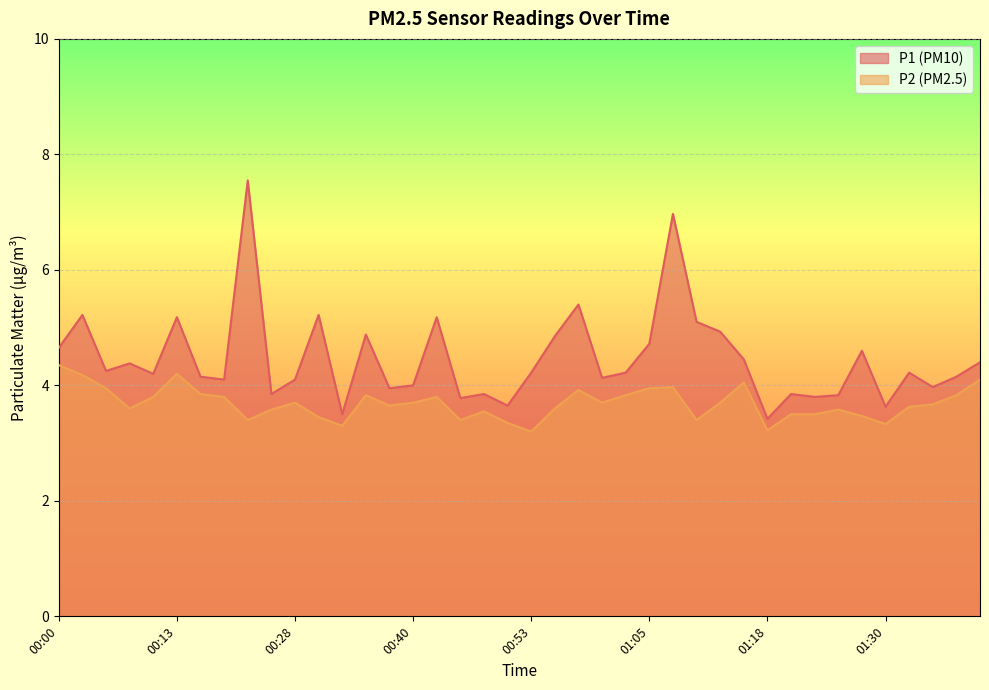

Reading left to right, what are all the values shown in this chart?

P1: 00:00=4.7	00:03=5.2	00:05=4.2	00:08=4.4	00:10=4.2	00:13=5.2	00:15=4.2	00:18=4.1	00:23=7.5	00:25=3.9	00:28=4.1	00:30=5.2	00:33=3.5	00:35=4.9	00:38=4.0	00:40=4.0	00:43=5.2	00:45=3.8	00:48=3.9	00:50=3.6	00:53=4.2	00:55=4.8	00:58=5.4	01:00=4.1	01:03=4.2	01:05=4.7	01:08=7.0	01:10=5.1	01:13=4.9	01:15=4.5	01:18=3.4	01:20=3.9	01:22=3.8	01:25=3.8	01:27=4.6	01:30=3.6	01:32=4.2	01:35=4.0	01:37=4.2	01:40=4.4
P2: 00:00=4.3	00:03=4.2	00:05=4.0	00:08=3.6	00:10=3.8	00:13=4.2	00:15=3.9	00:18=3.8	00:23=3.4	00:25=3.6	00:28=3.7	00:30=3.5	00:33=3.3	00:35=3.8	00:38=3.6	00:40=3.7	00:43=3.8	00:45=3.4	00:48=3.5	00:50=3.4	00:53=3.2	00:55=3.6	00:58=3.9	01:00=3.7	01:03=3.8	01:05=4.0	01:08=4.0	01:10=3.4	01:13=3.7	01:15=4.0	01:18=3.2	01:20=3.5	01:22=3.5	01:25=3.6	01:27=3.5	01:30=3.3	01:32=3.6	01:35=3.7	01:37=3.8	01:40=4.1